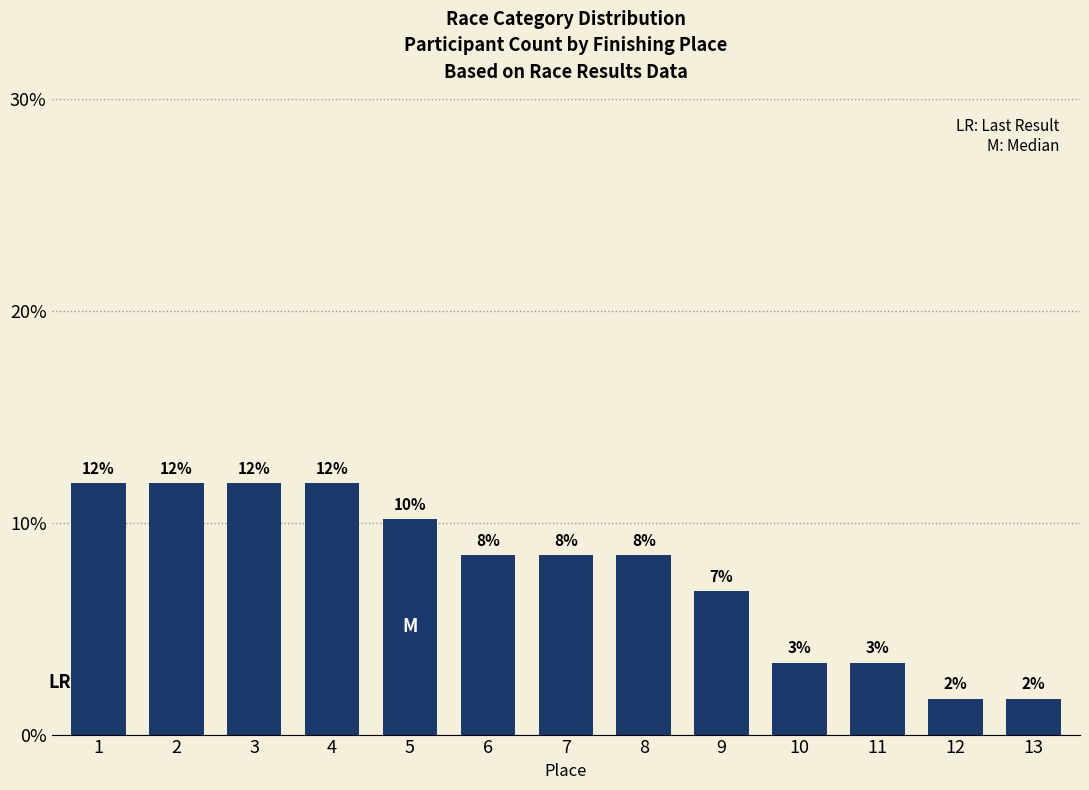

Reading left to right, what are all the values shown in this chart?

0.1	0.1	0.1	0.1	0.1	0.1	0.1	0.1	0.1	0.0	0.0	0.0	0.0